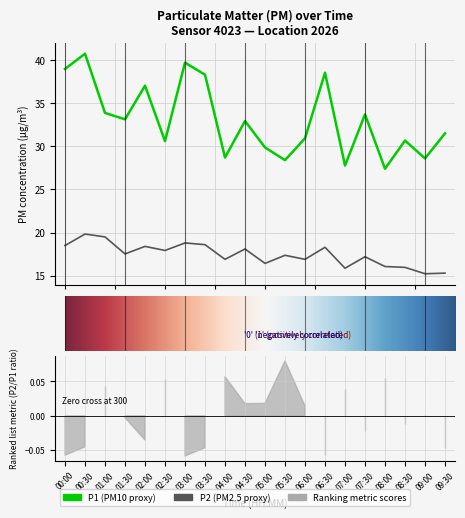

True or false: P2 and P1 cross at least once.

False